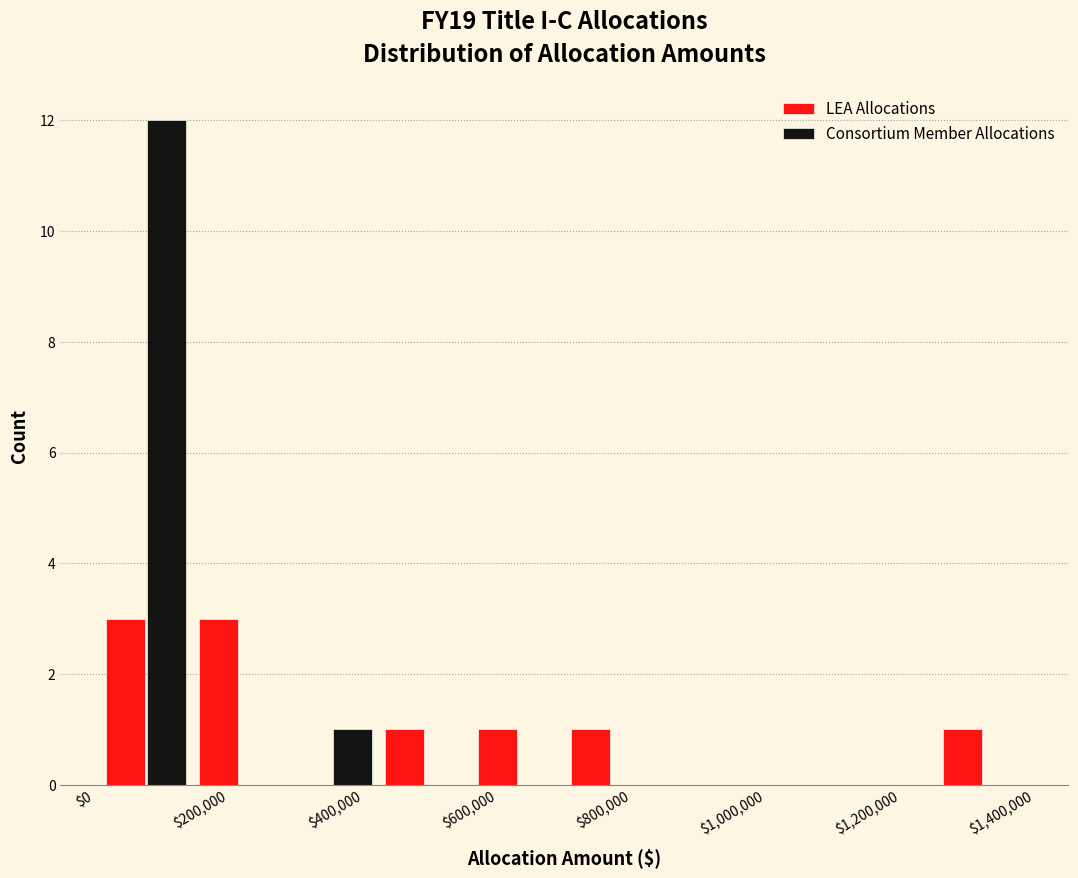

What is the height of the LEA Allocations bar covering 0 to 140000 on the x-axis? Neither the bar edges nor the heights are printed on the chart, so give them approximately, as read against the axes.

3